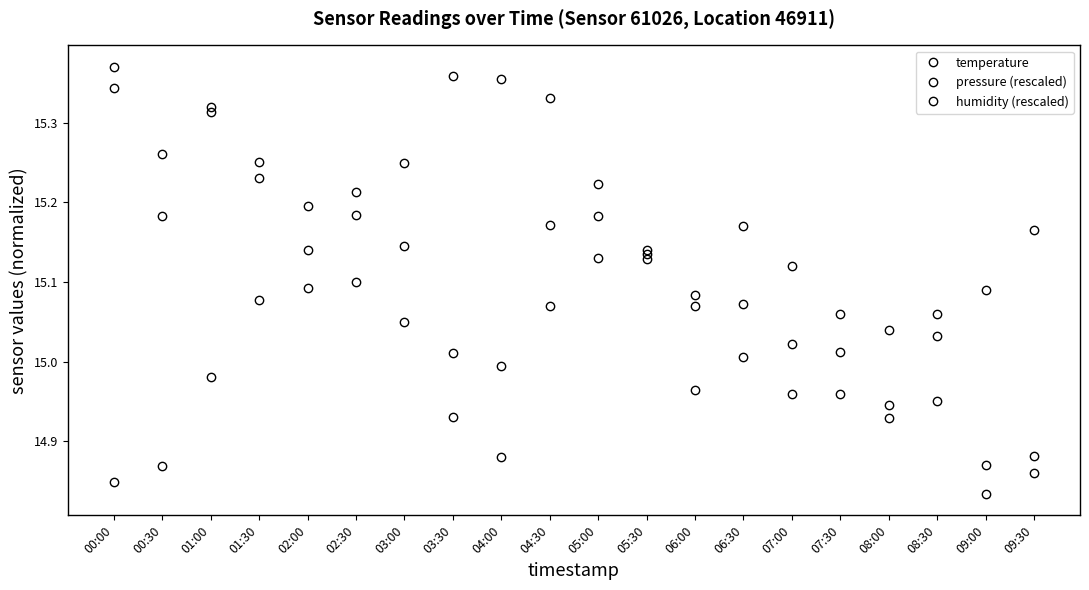

At which category is the sum across all series the highest?

01:00